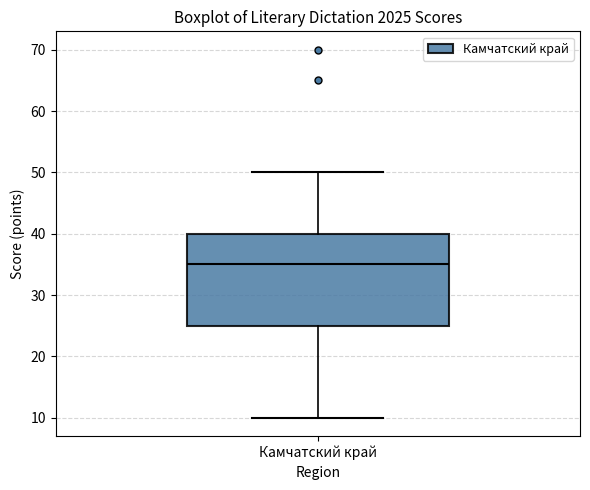

Where does the upper whisker of the box for Камчатский край end on the y-axis? The values are not printed on the chart, so give them approximately, as read against the axis.

50